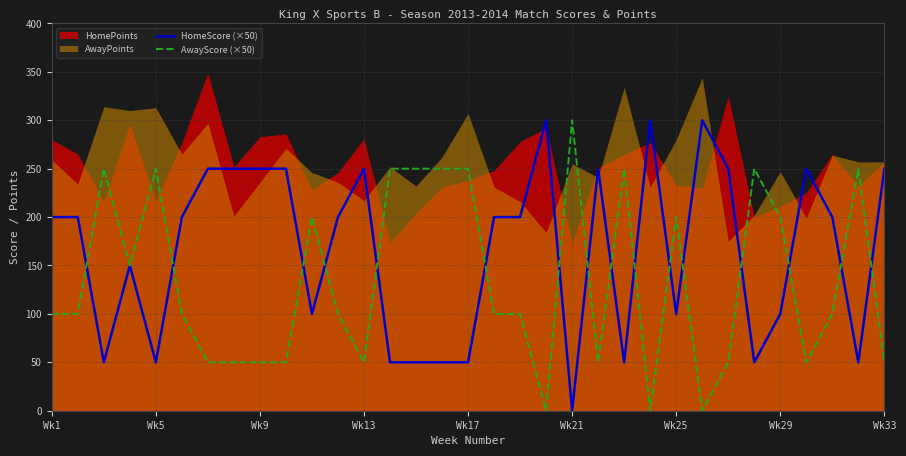

How many times do AwayScore (×50) and HomeScore (×50) cross each other?

16